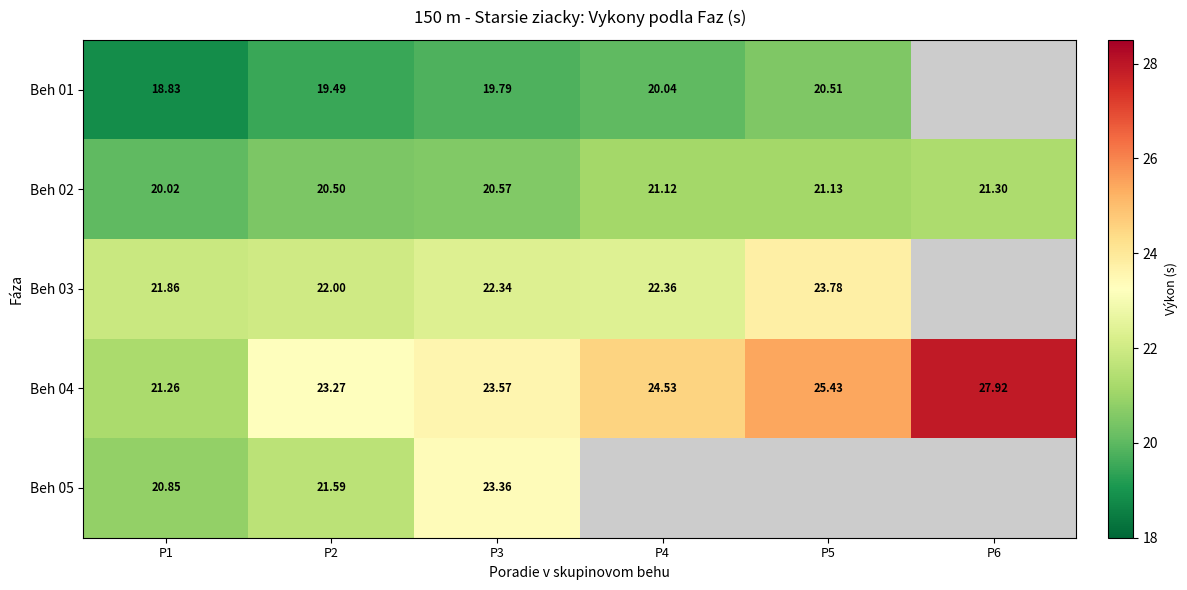

Rank the series at P1 from highest to lowest value.

Beh 03, Beh 04, Beh 05, Beh 02, Beh 01